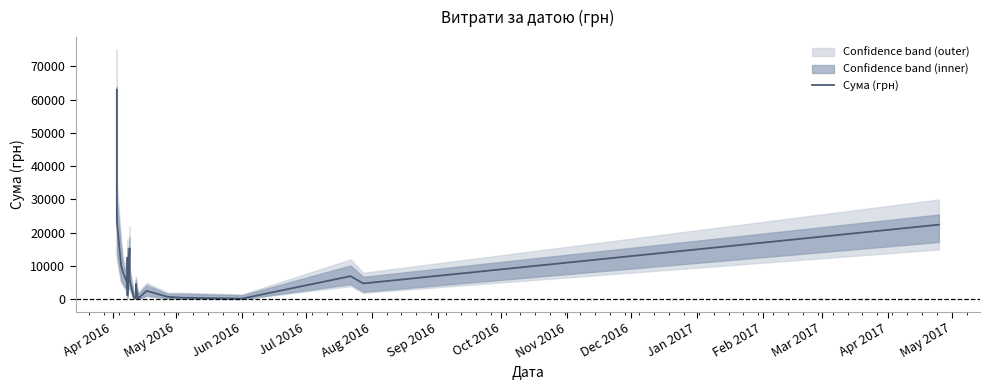

What is the average value?

9594.2